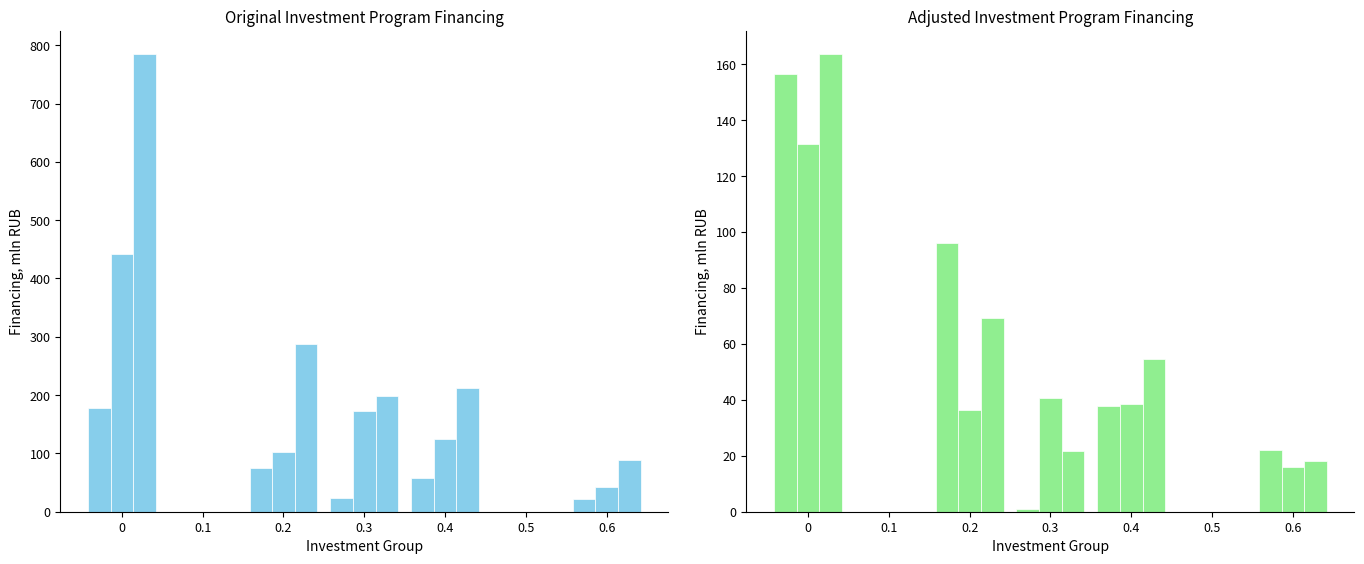

What is the sum of all col_37 (Approved Plan 2017) values?

884.7